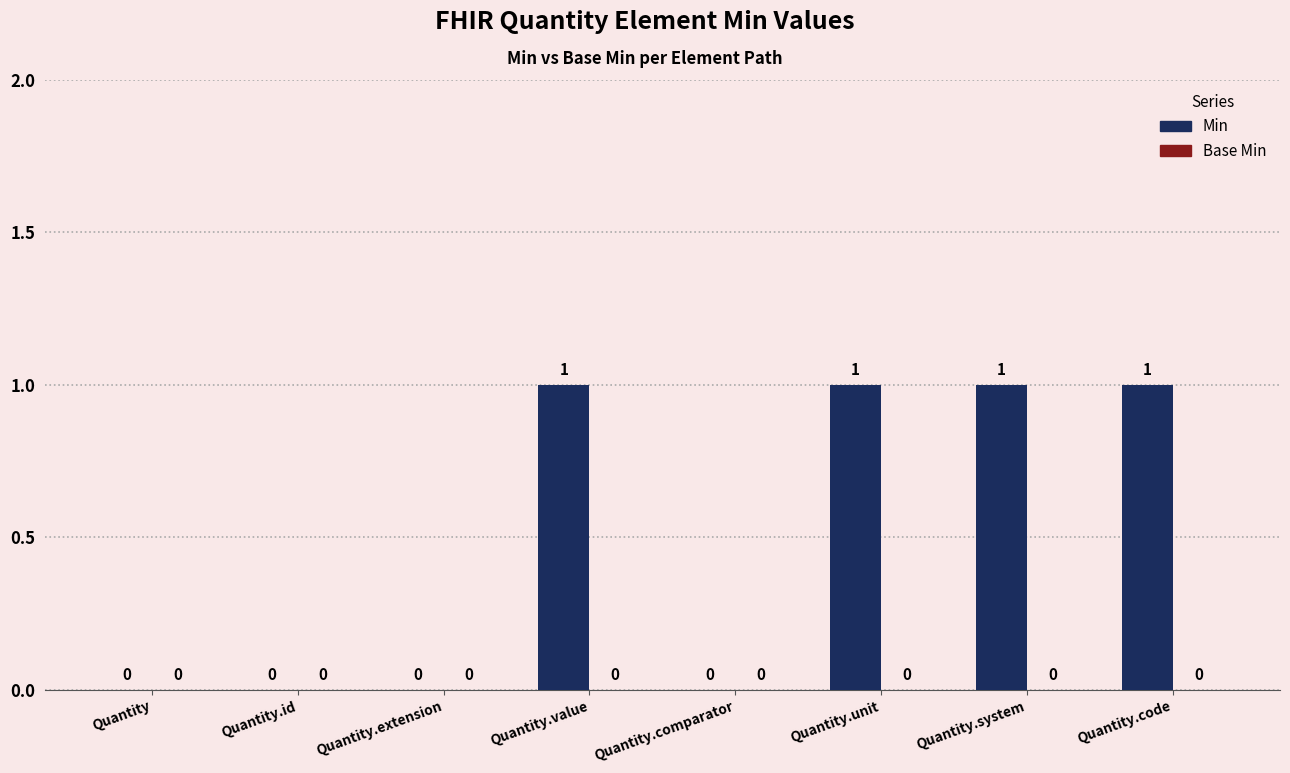

Is it true that the value at Quantity.extension is -1?

False